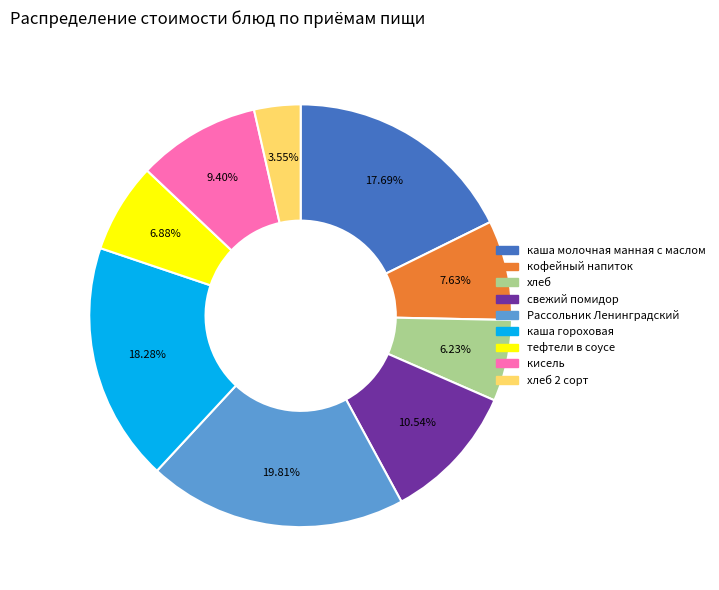

Count the number of slices in the pie.

9